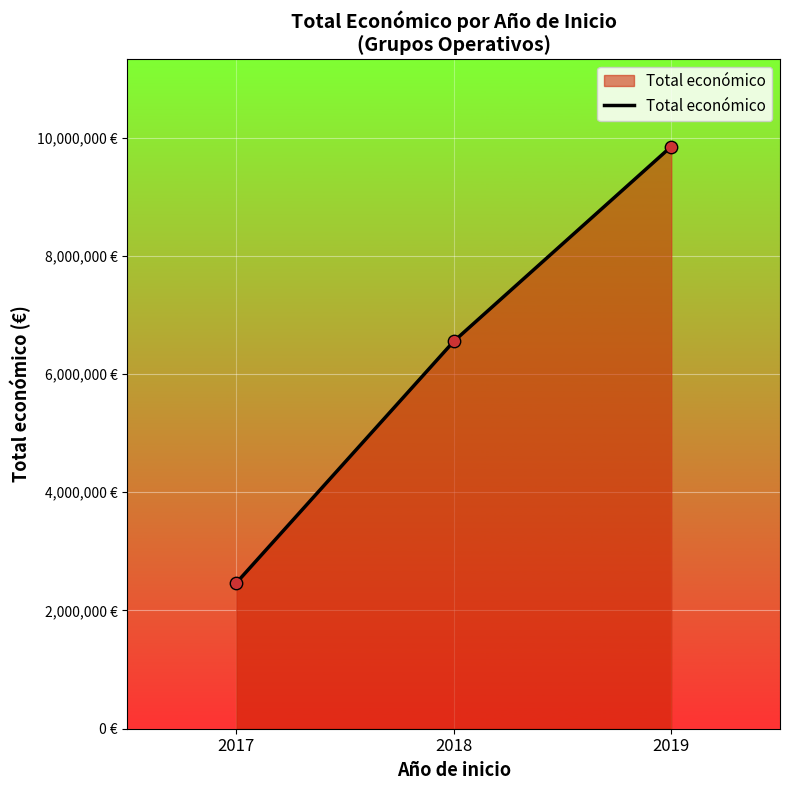

Approximately how many times larger is the value at 2018 compared to 2019?

0.7